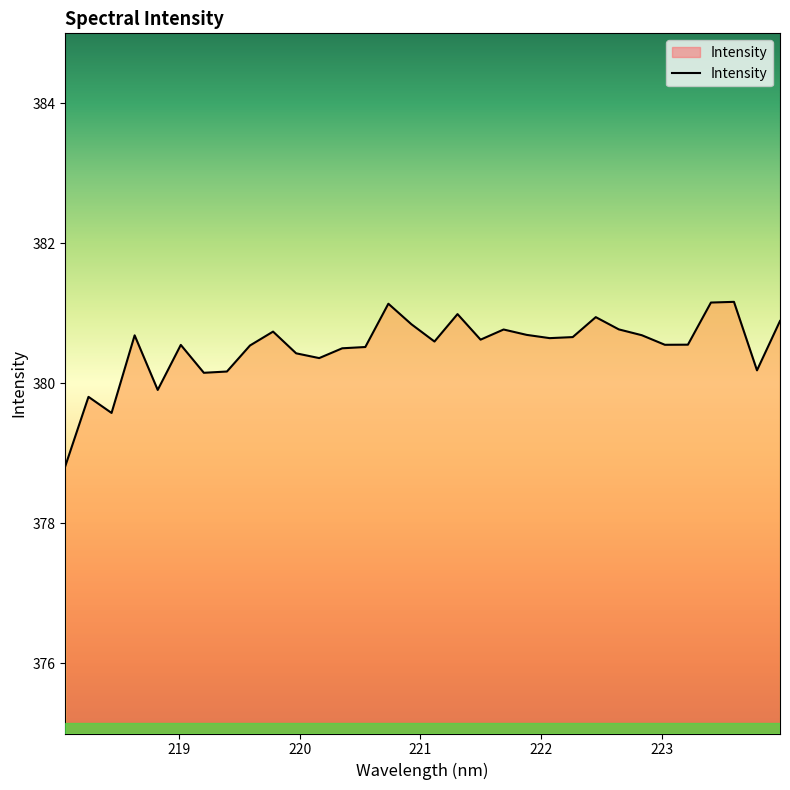

What is the difference between the maximum and minimum values?

2.3